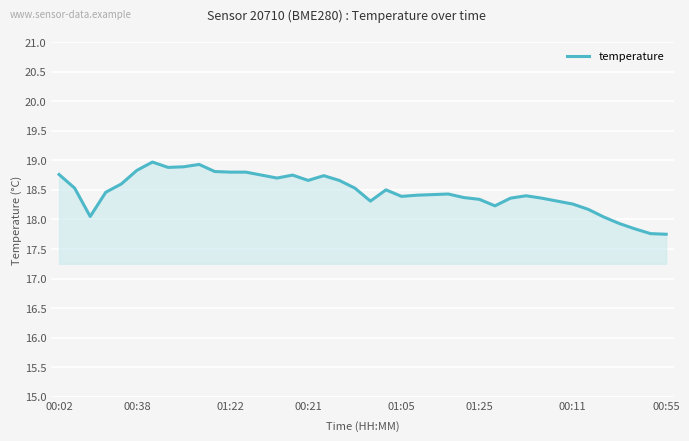

What is the greatest value displayed?

19.0